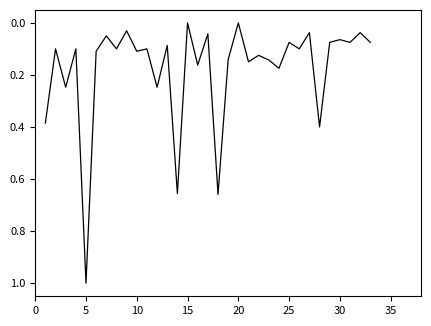

What is the maximum value shown in the chart?

1.0